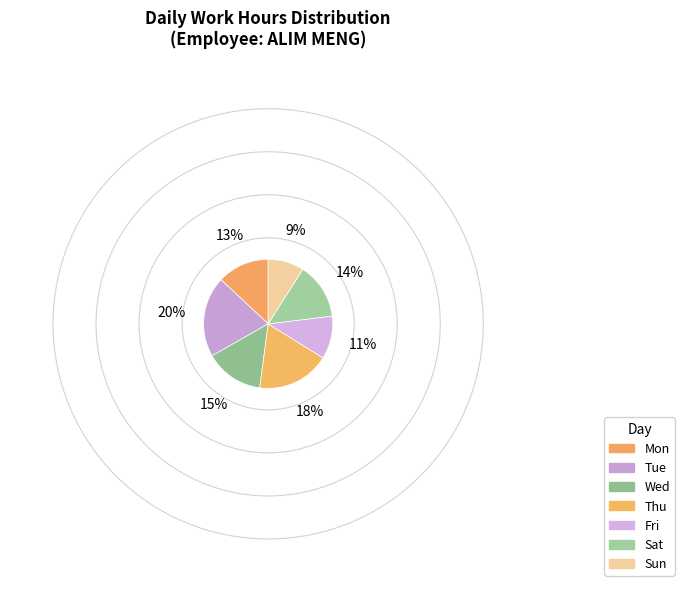

How many slices are in this pie chart?

7